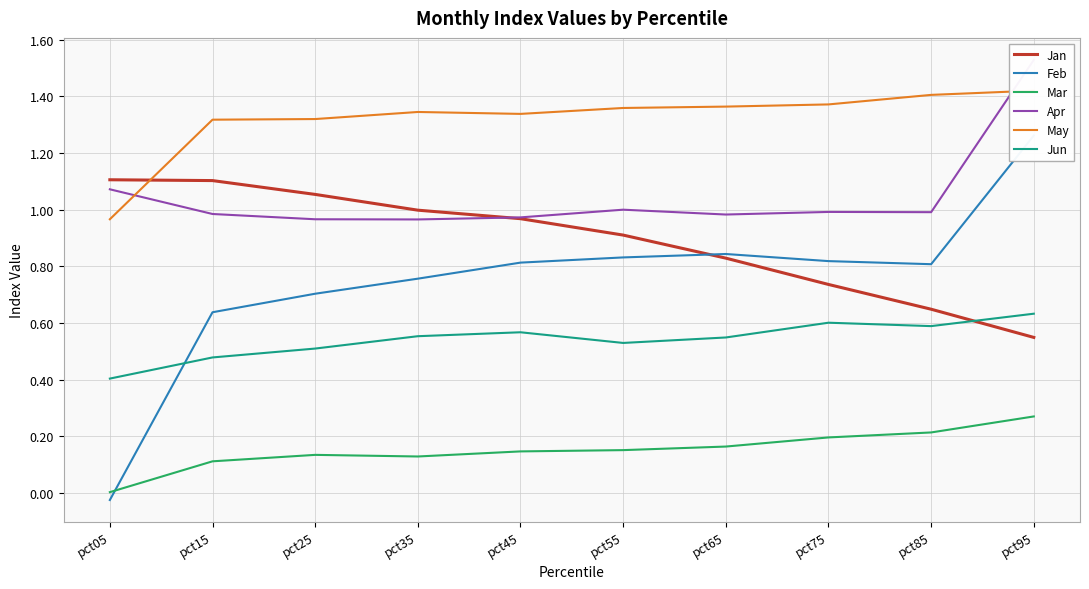

True or false: Jan and May intersect in this chart.

True